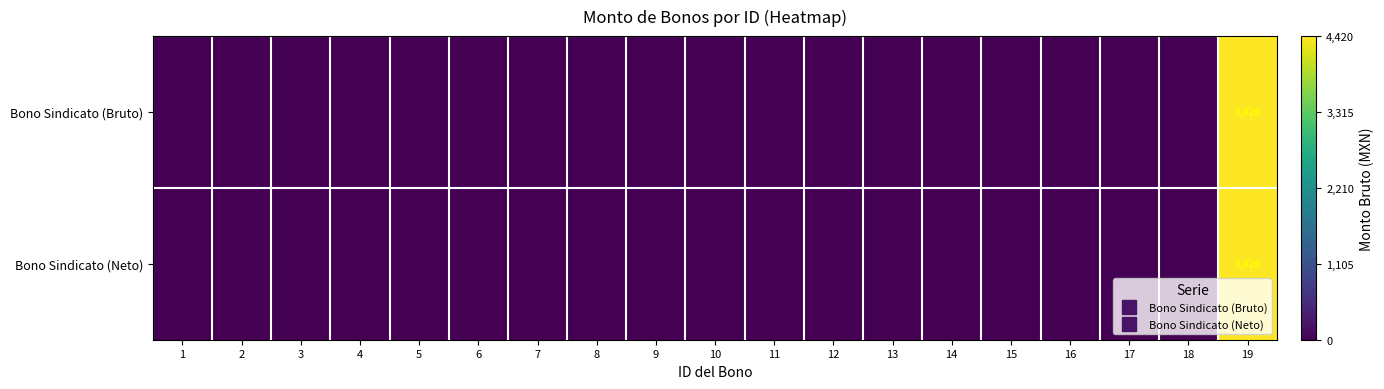

At how many categories does at least one series exceed 1217?

1